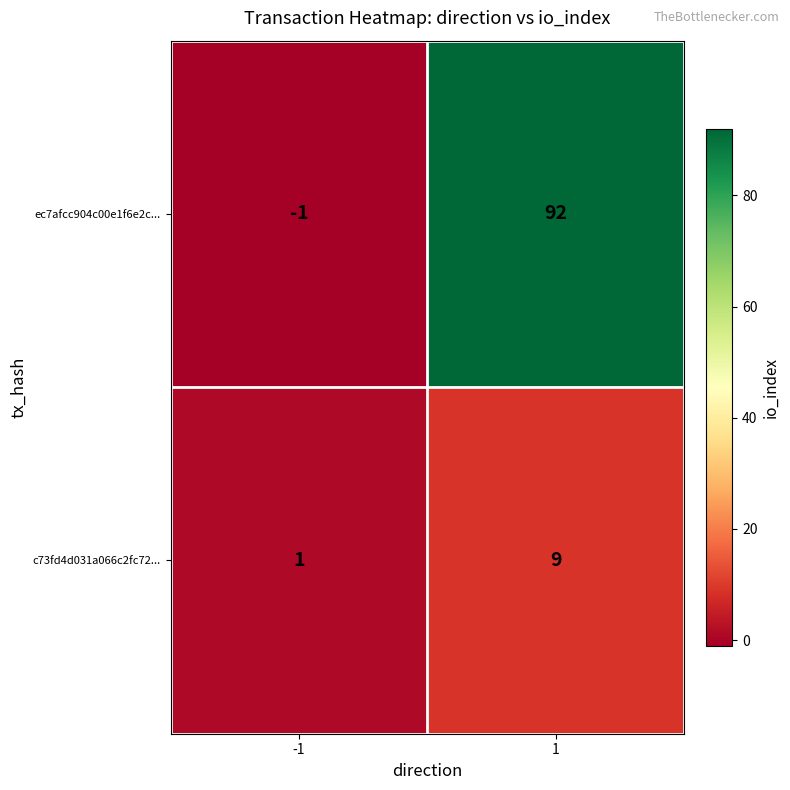

At which category is the sum across all series the highest?

1